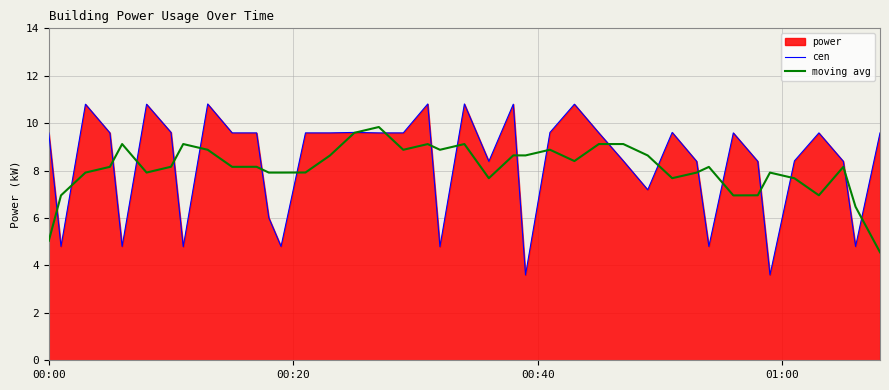

What is the smallest value displayed?

3.6